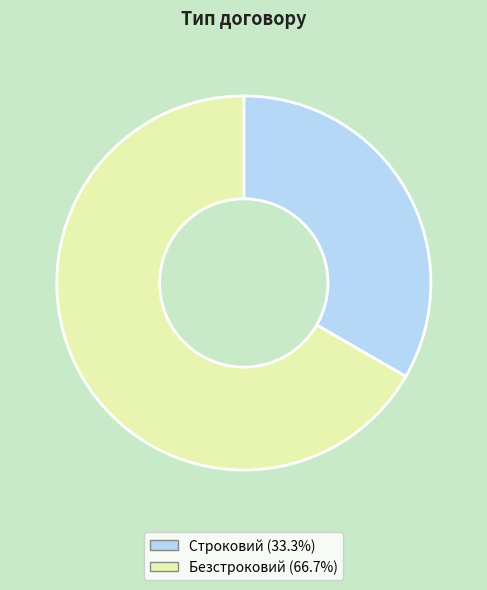

Is there any slice that represents more than half of the pie?

Yes